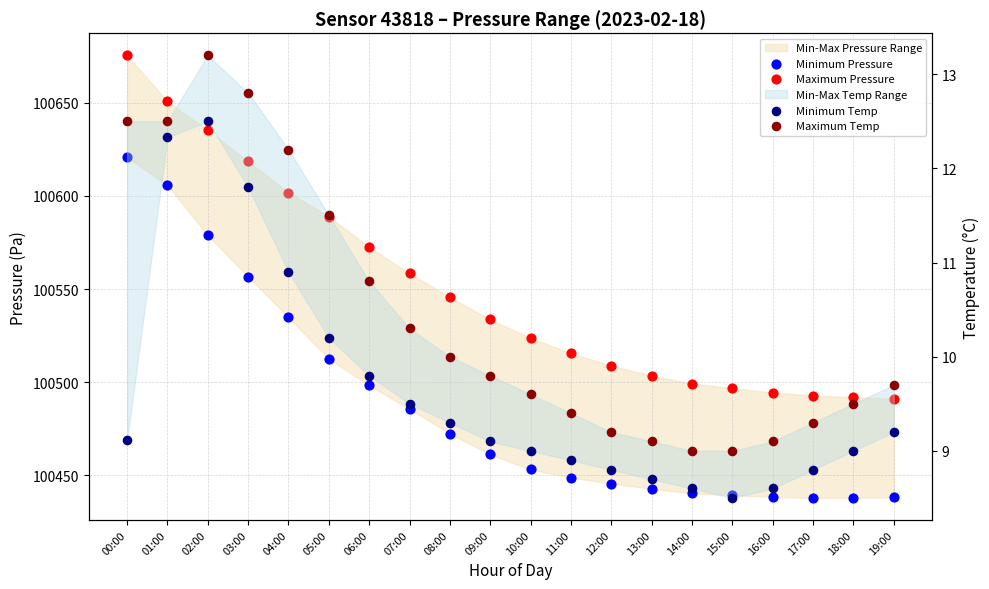

Is the value of Minimum Pressure at 05:00 greater than the value of Maximum Pressure at 04:00?

No